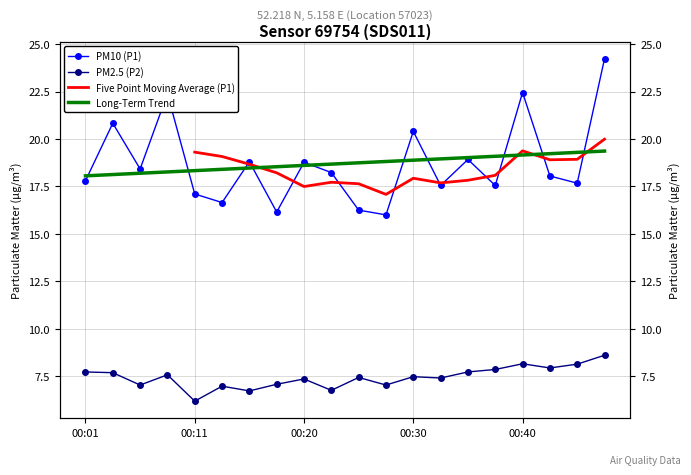

True or false: P1 and P2 cross at least once.

False